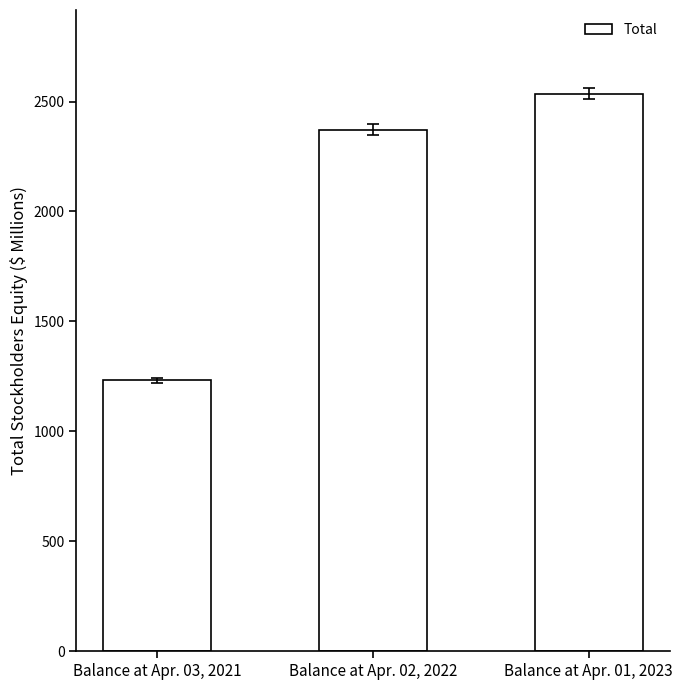

Reading left to right, extract all data points from this chart.

1232.1	2372.5	2535.9